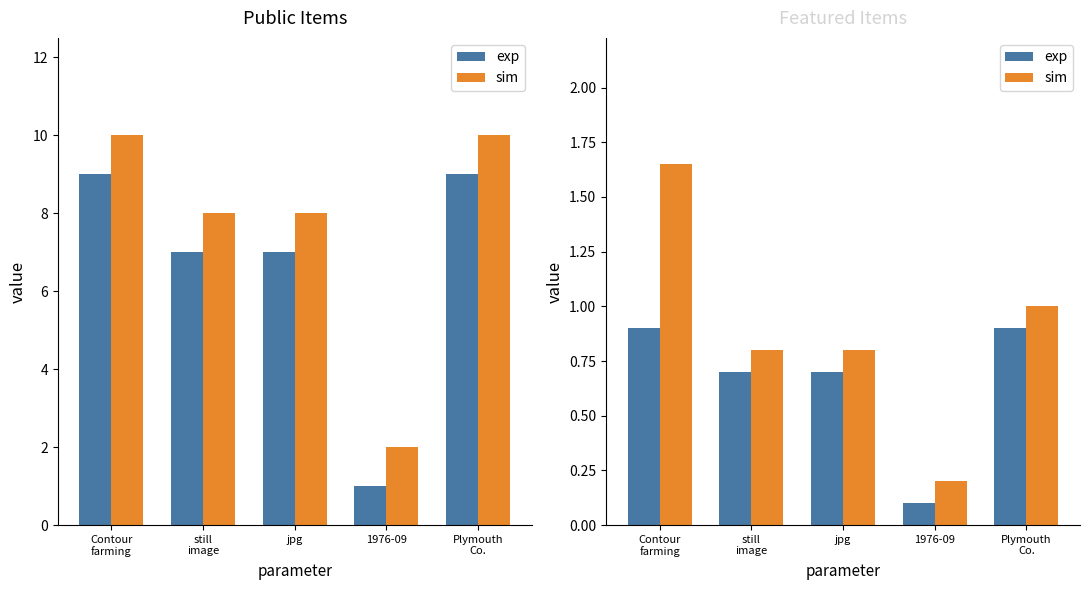

Rank the categories by exp value from highest to lowest.

Contour
farming, Plymouth
Co., still
image, jpg, 1976-09